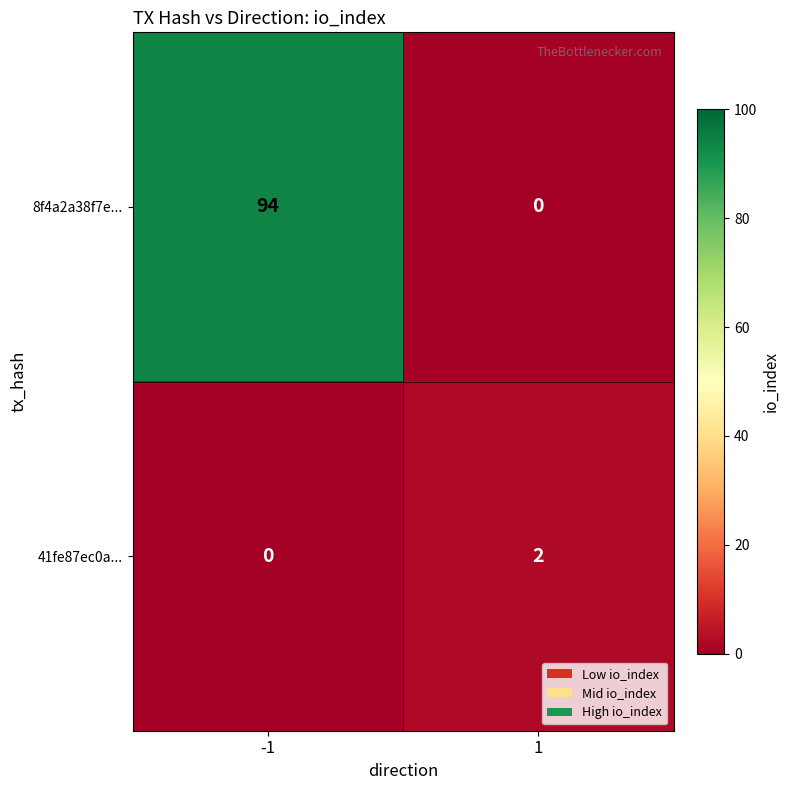

What is the highest value of the 8f4a2a38f7e... series?

94